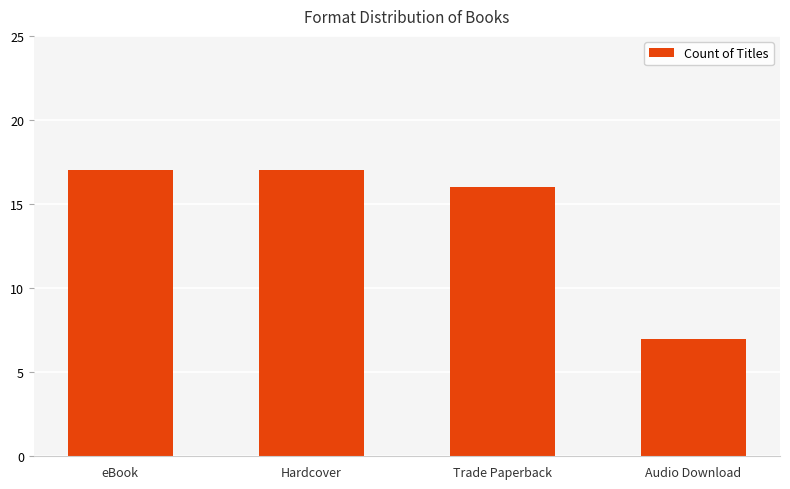

Reading left to right, list all the values displayed in this chart.

eBook=17	Hardcover=17	Trade Paperback=16	Audio Download=7